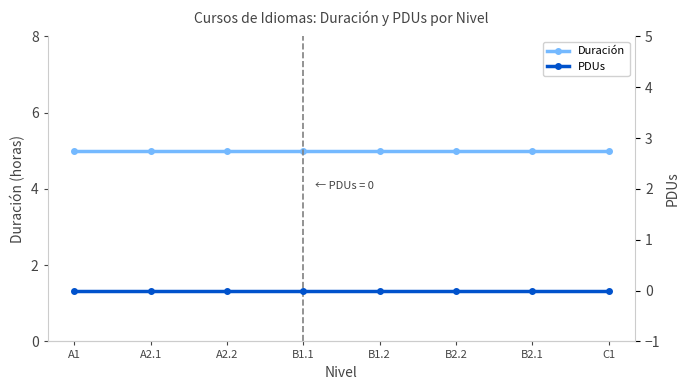

What value does the Duración series have at B1.1?

5